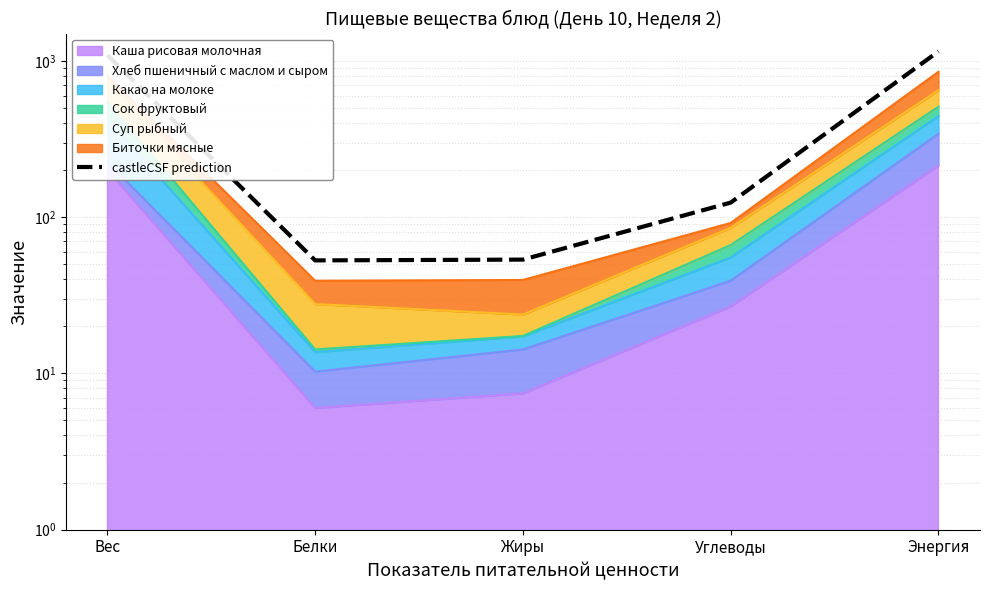

At which category does the data reach its first local valley?

Белки